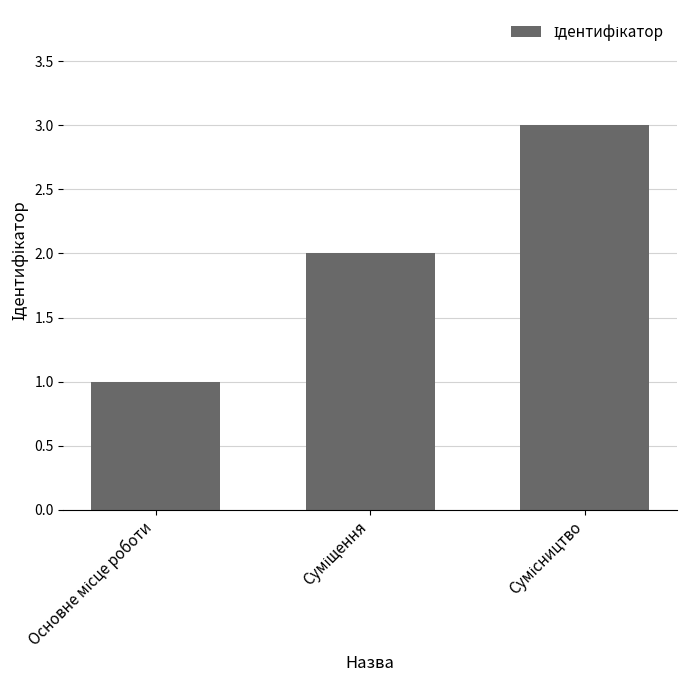

What is the maximum value shown in the chart?

3